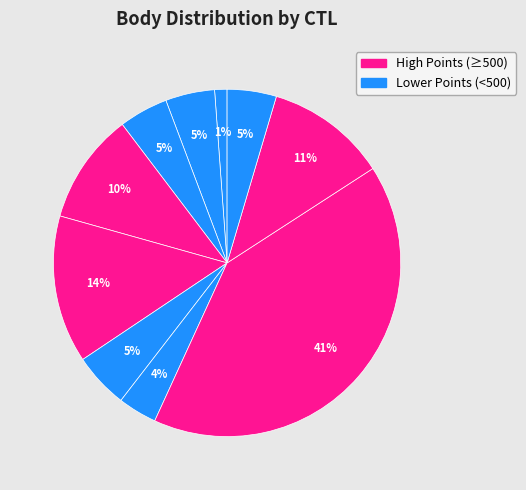

How many slices are in this pie chart?

10